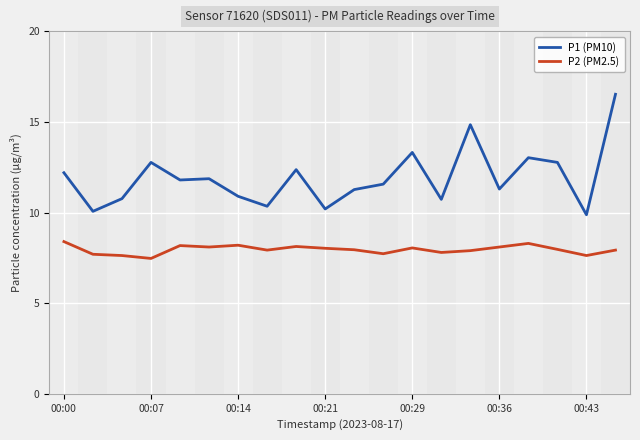

True or false: P2 (PM2.5) and P1 (PM10) intersect in this chart.

False